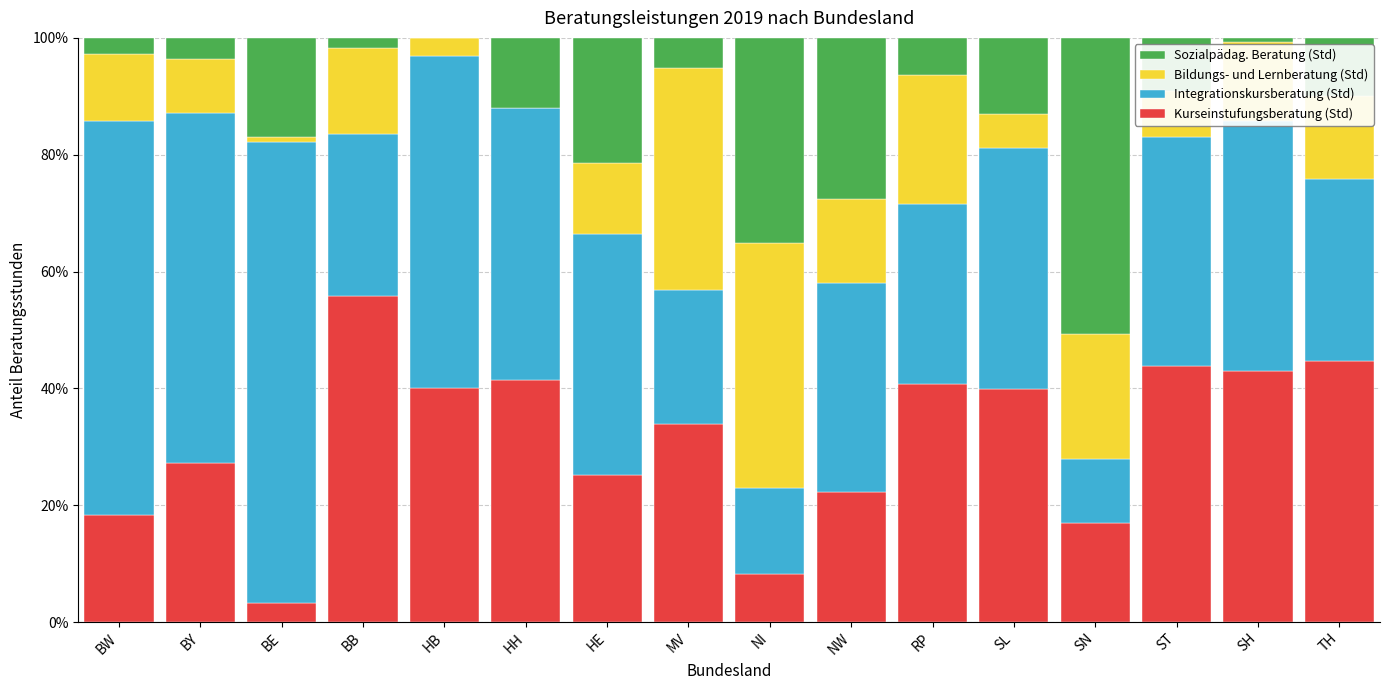

The Kurseinstufungsberatung (Std) series shows 0.8 at ST. True or false?

False